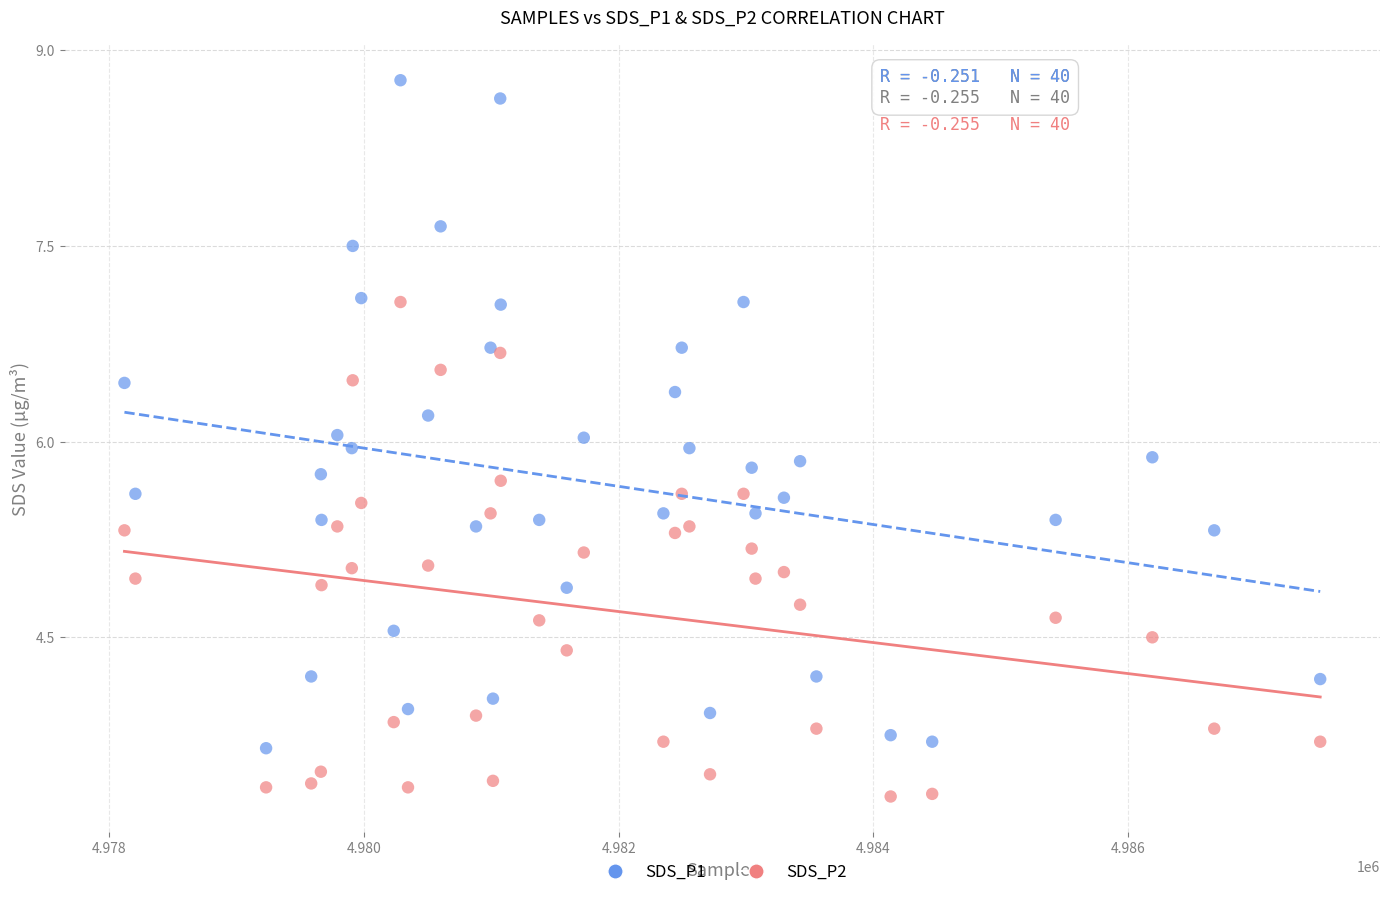

Which series has the largest Y range (max minus min)?

SDS_P1